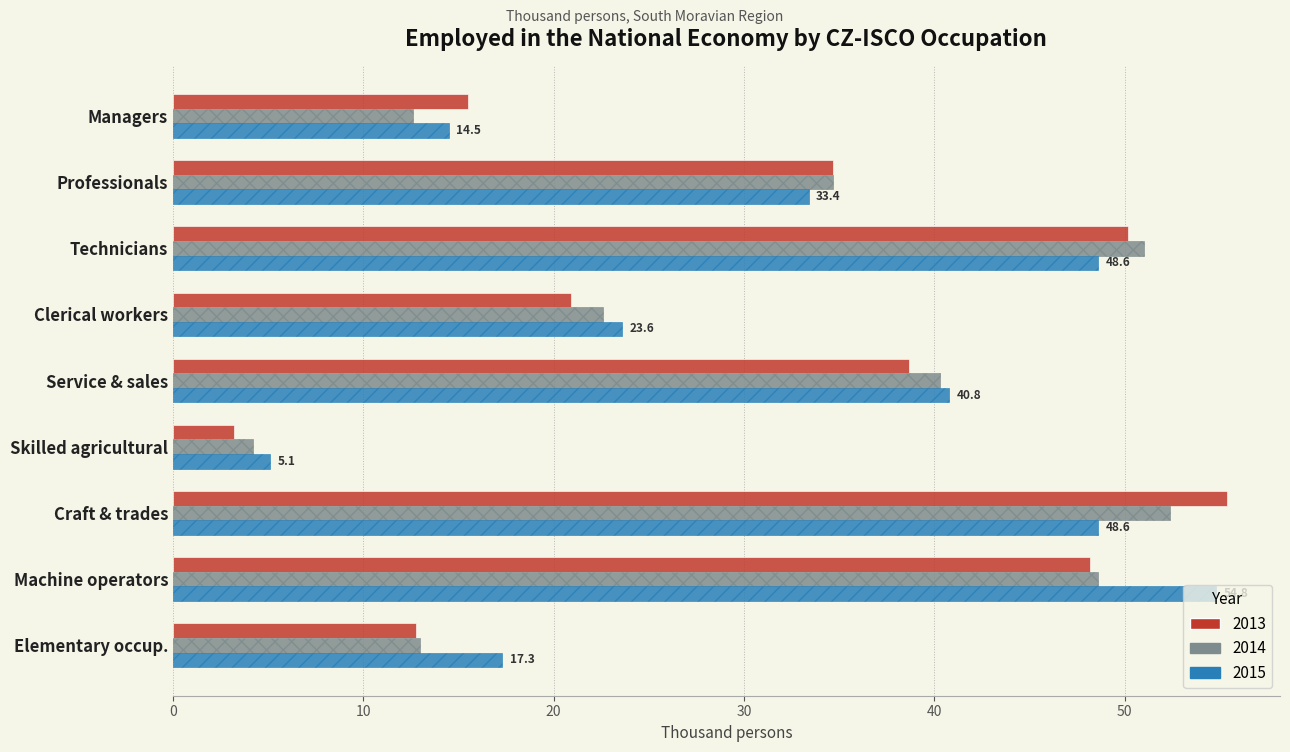

Is it true that 2013 equals 34.7 at Professionals?

True